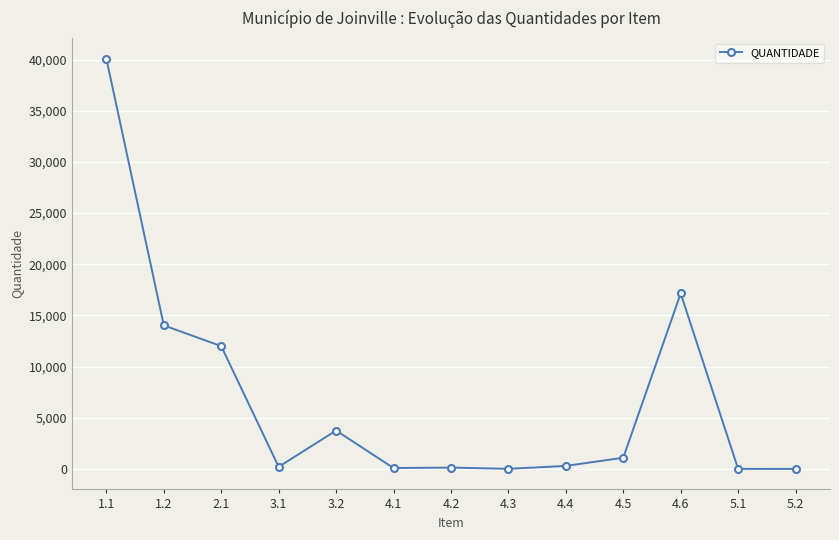

Count the number of data series in this chart.

1